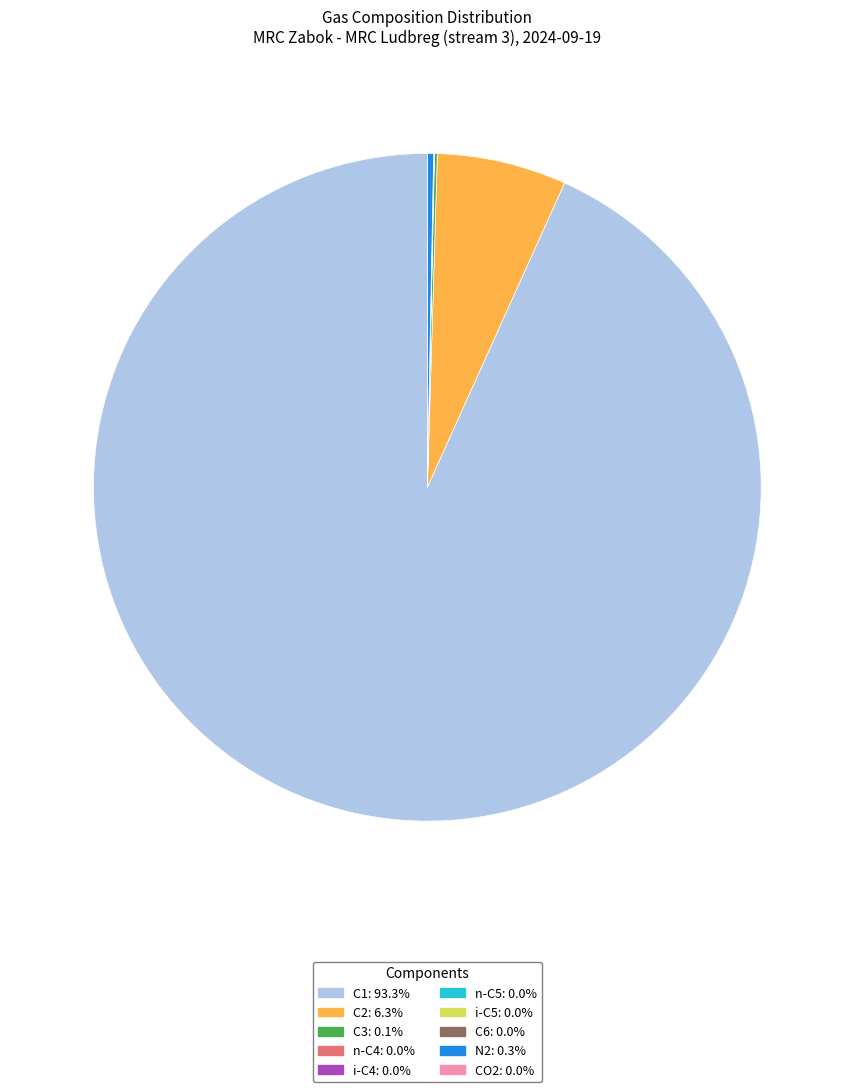

Combined, do N2: 0.3% and C2: 6.3% account for over 50%?

No